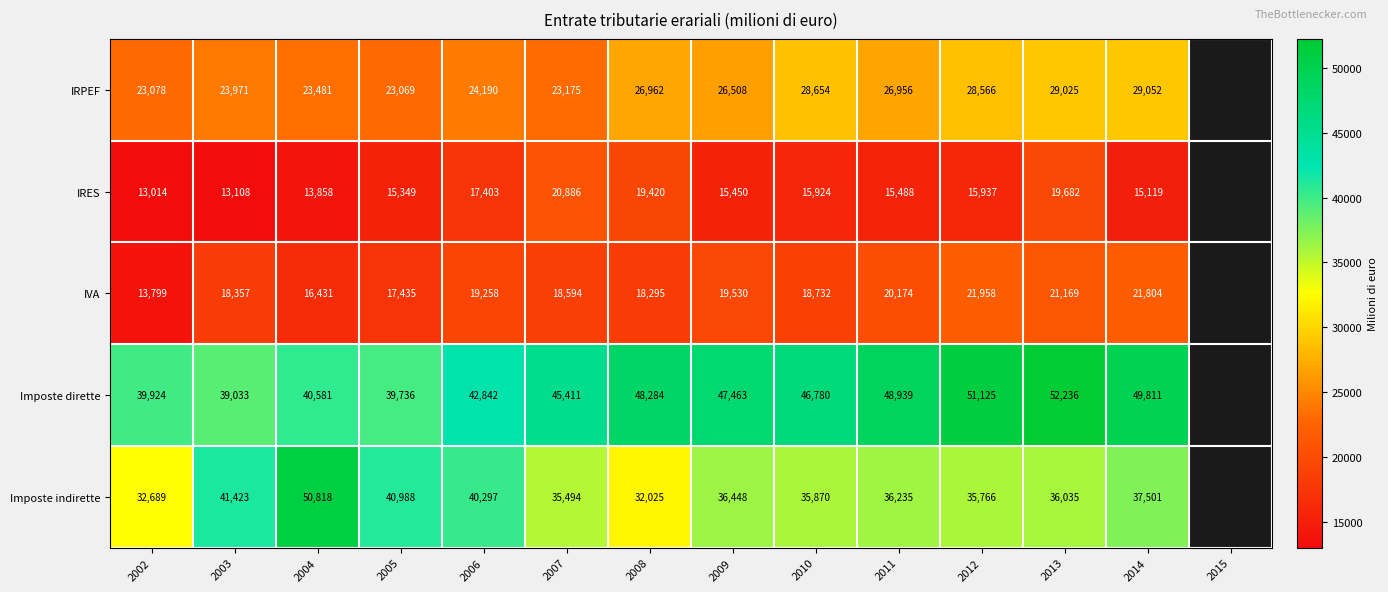

Rank the series at 2007 from highest to lowest value.

Imposte dirette, Imposte indirette, IRPEF, IRES, IVA